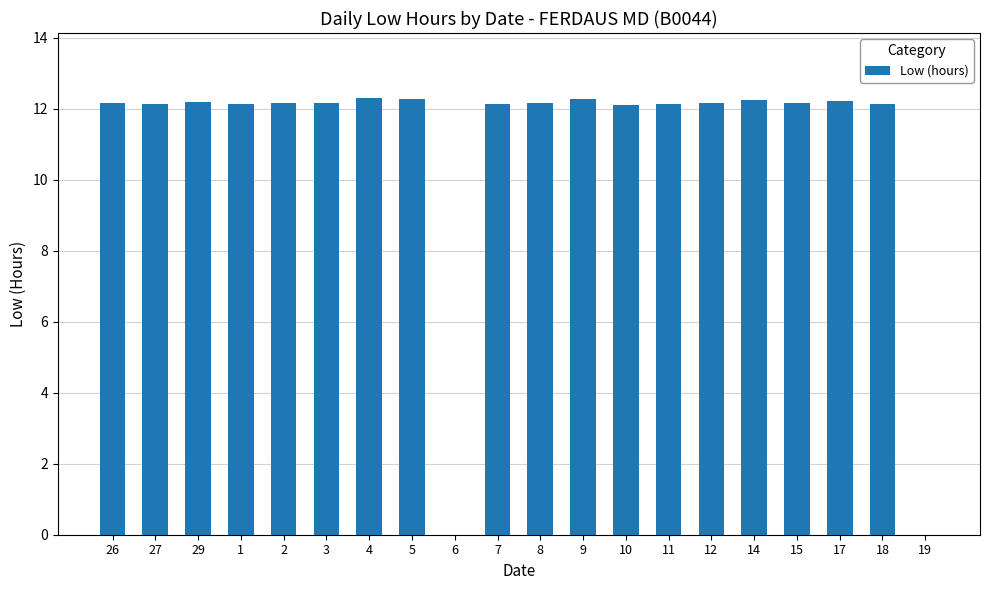

What value does the data have at 15?

12.2